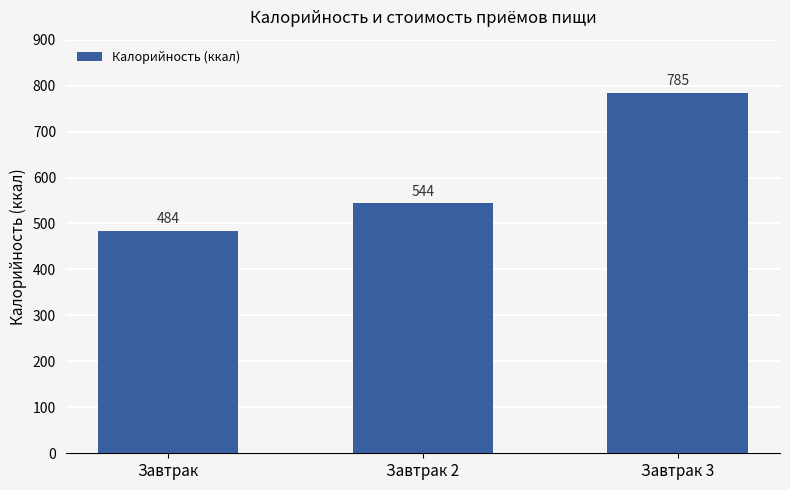

Approximately how many times larger is the value at Завтрак 2 compared to Завтрак 3?

0.7